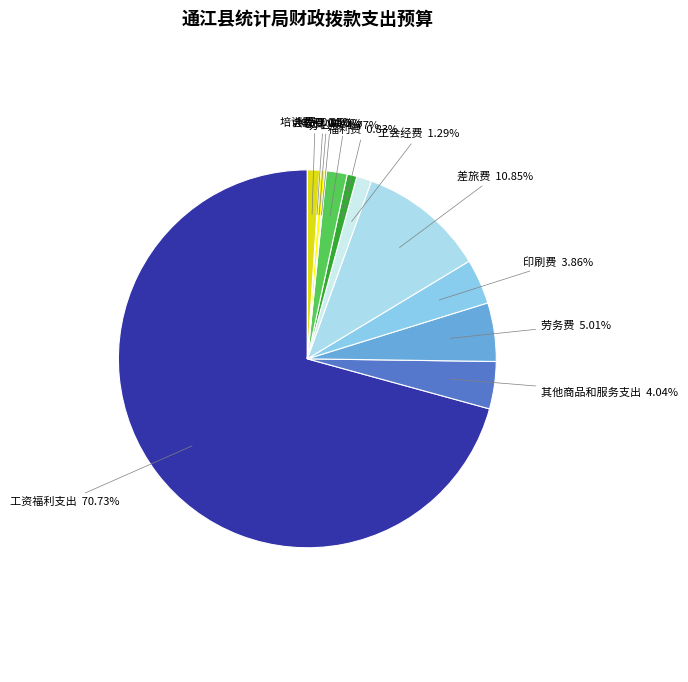

Do 培训费 and 工会经费 together represent more than half of the pie?

No